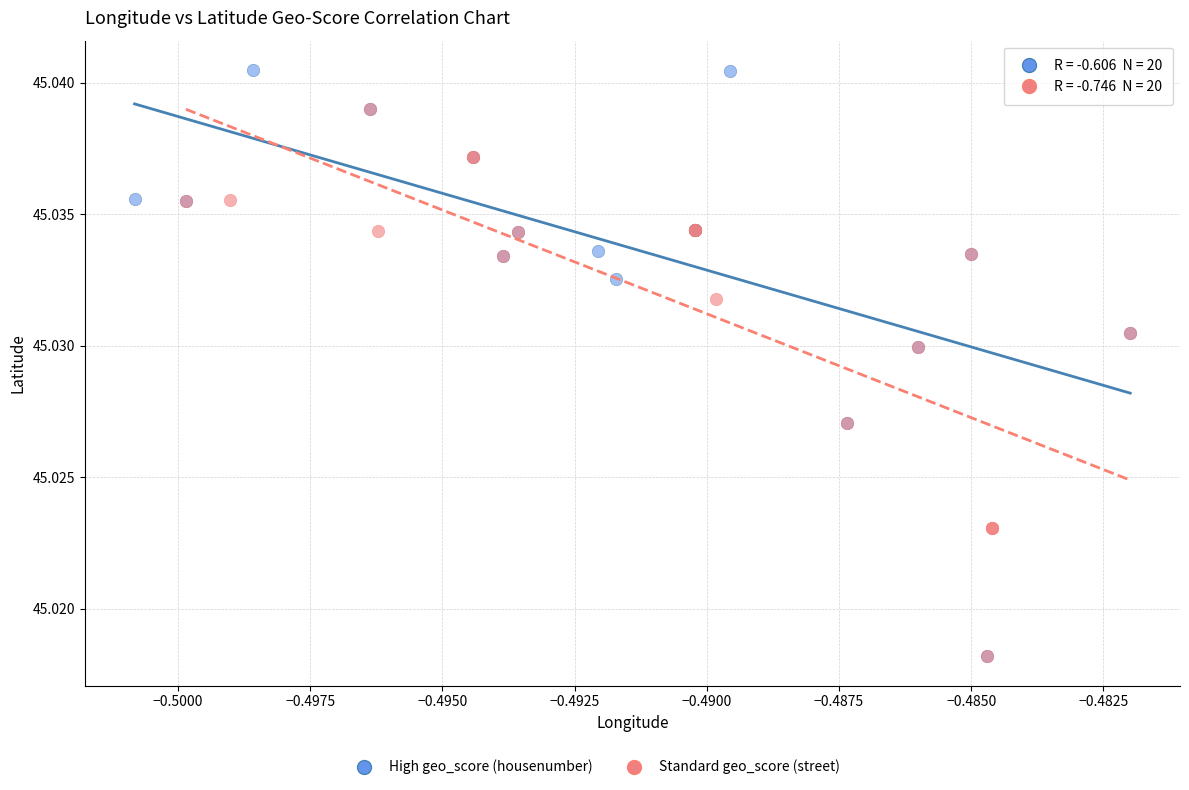

Which series reaches the maximum Y coordinate?

High geo_score (housenumber)